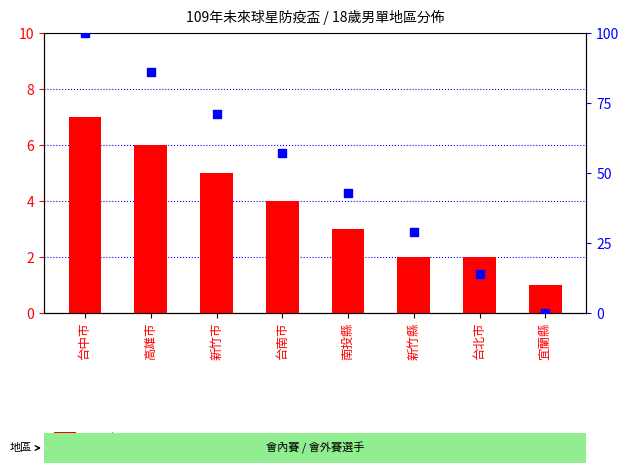

What are all the series names shown in the legend?

count, percentile rank within the sample